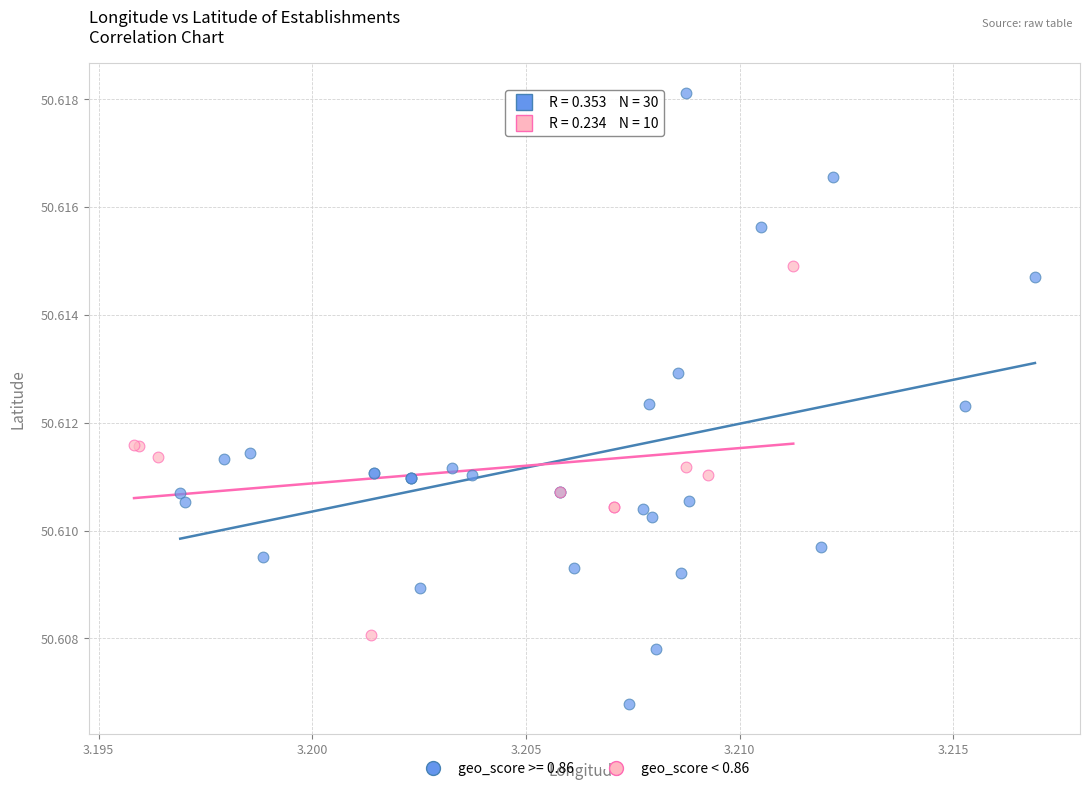

Which series has the widest spread of Y values?

geo_score >= 0.86